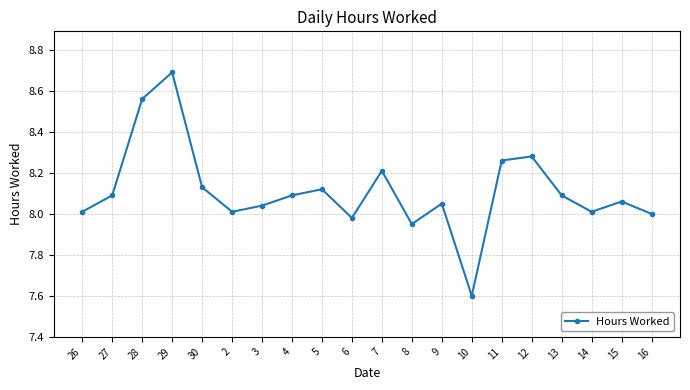

What is the sum of all values?

162.2